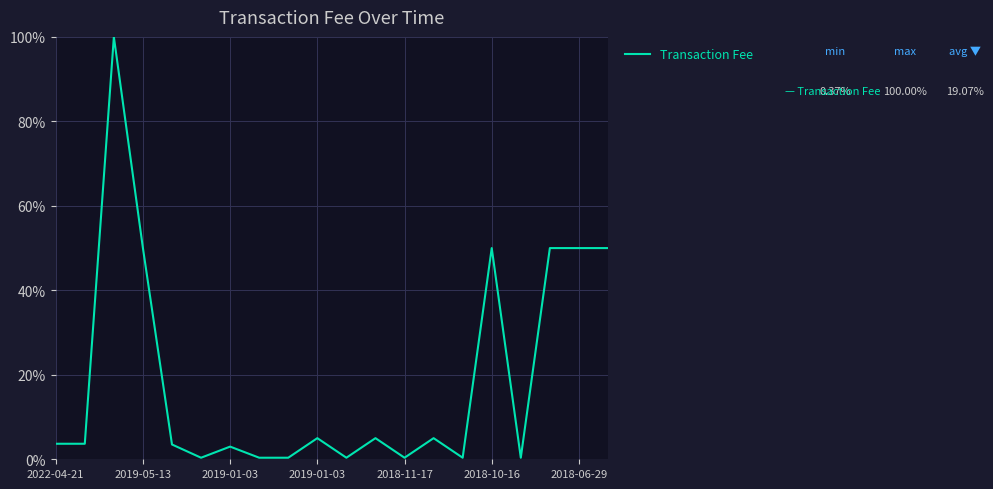

How many lines are shown in the chart?

1